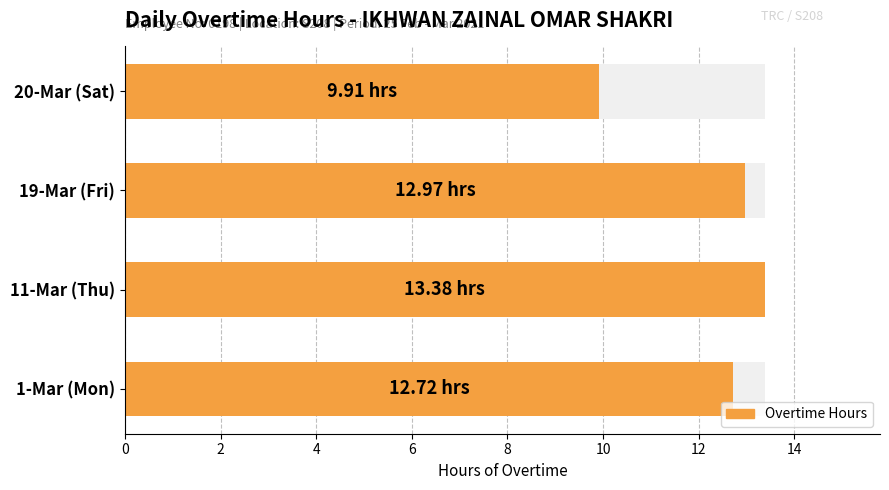

How many data points are less than 12?

1